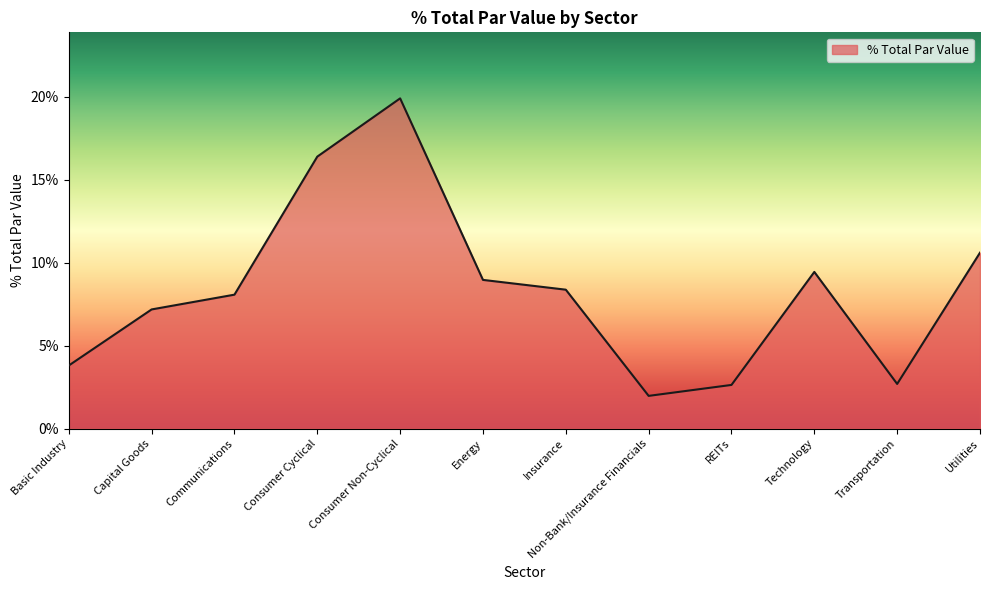

What is the average value?

0.1